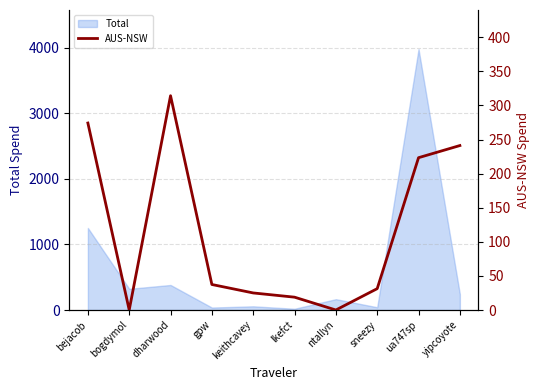

How many lines are shown in the chart?

1